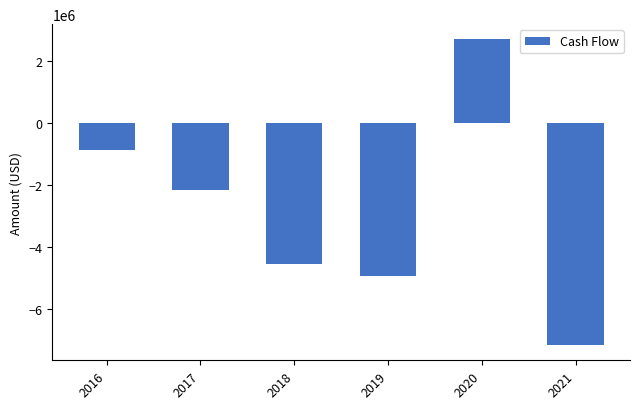

How many values are above zero?

1